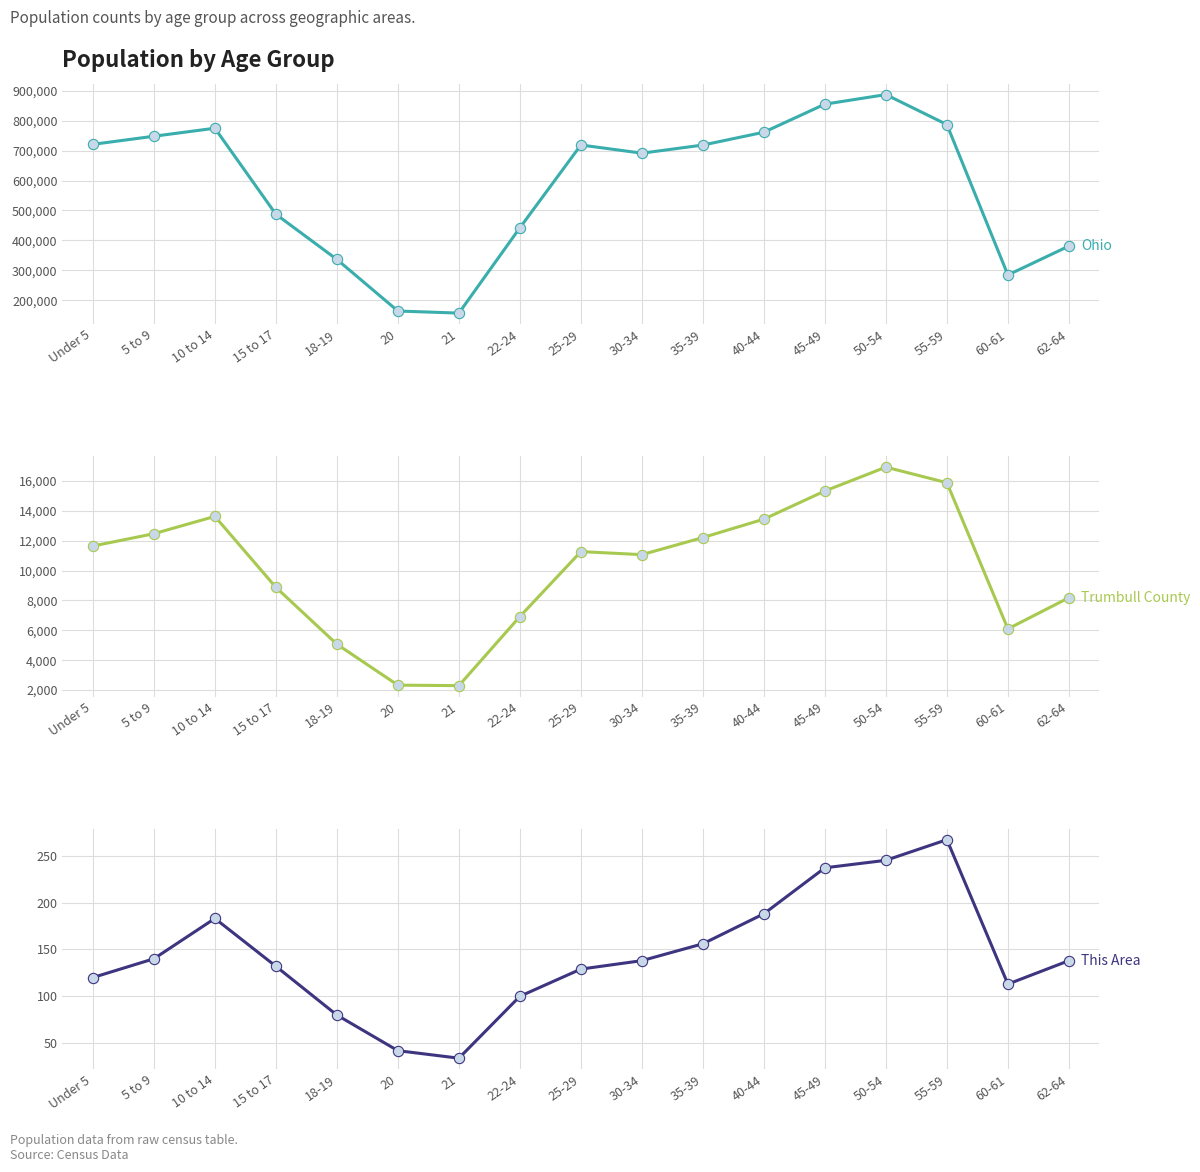

Which series has the largest Y range (max minus min)?

Ohio